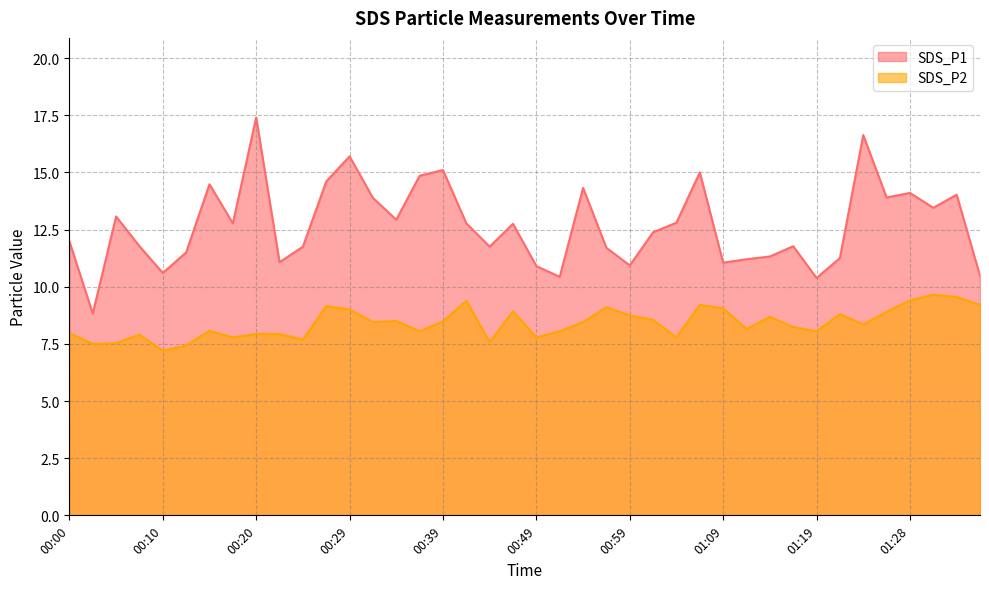

At how many categories does at least one series exceed 12?

21